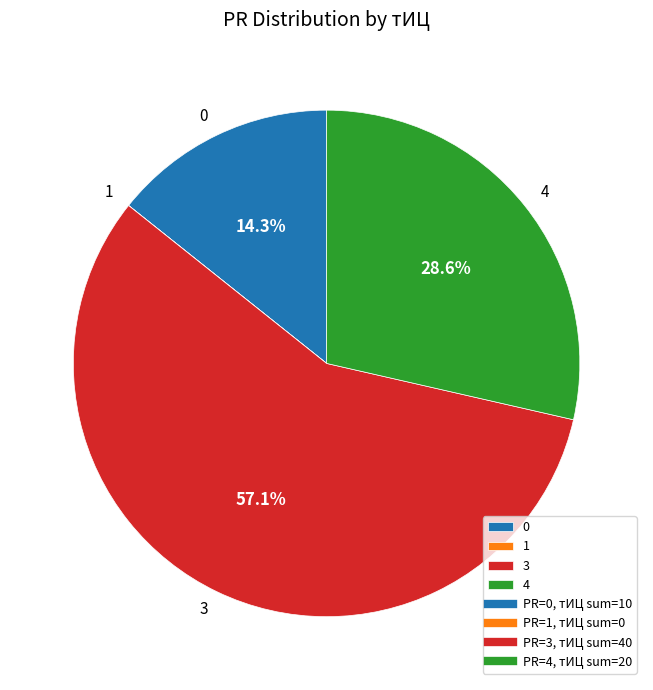

What is the largest slice in the pie chart?

3